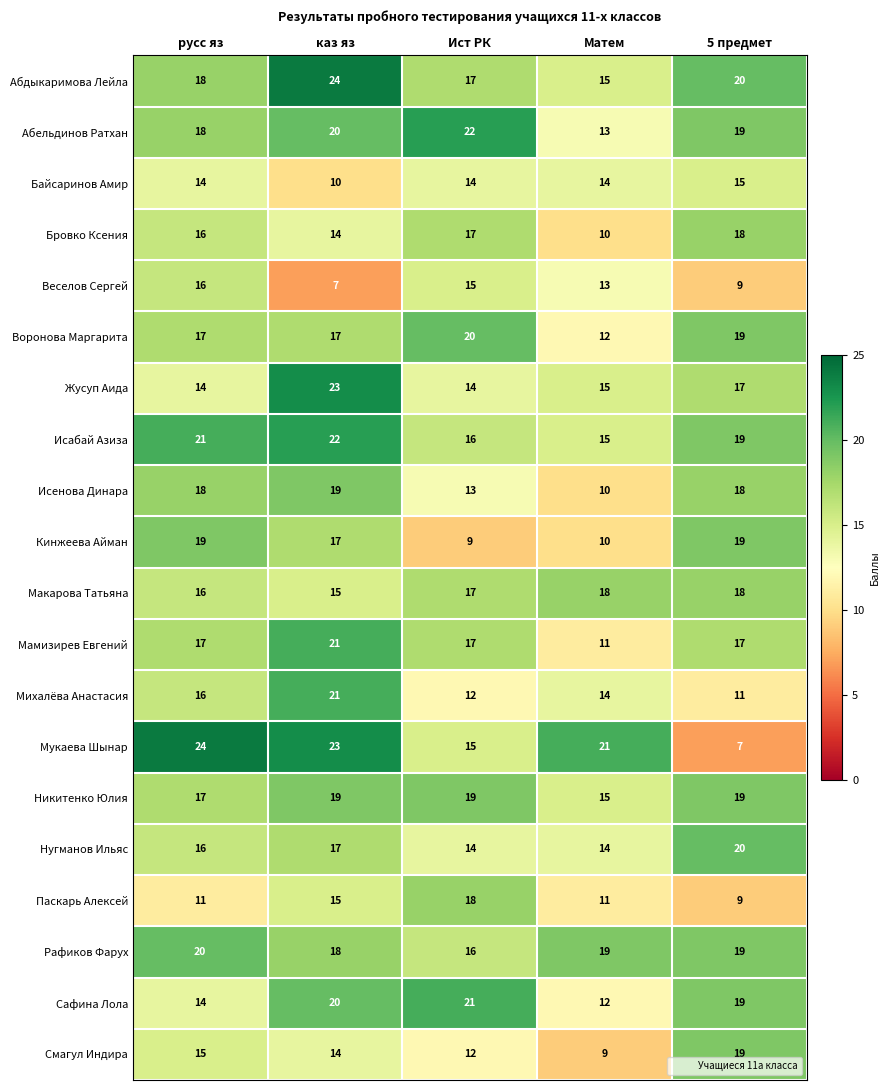

Is it true that Мамизирев Евгений equals 29 at 5 предмет?

False